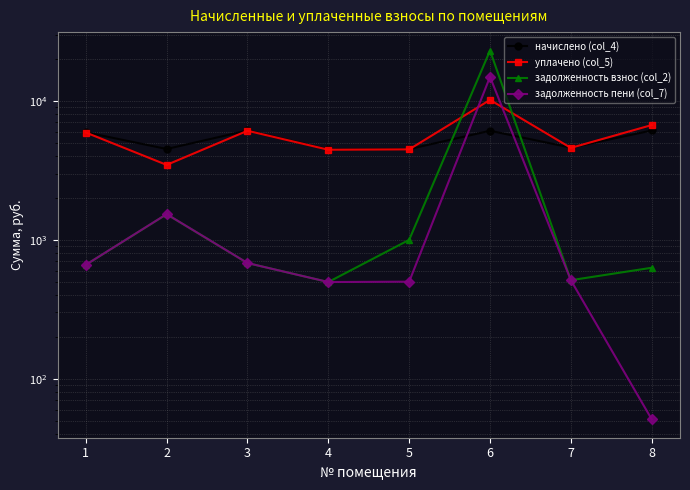

Which series has the largest total across all categories?

уплачено (col_5)